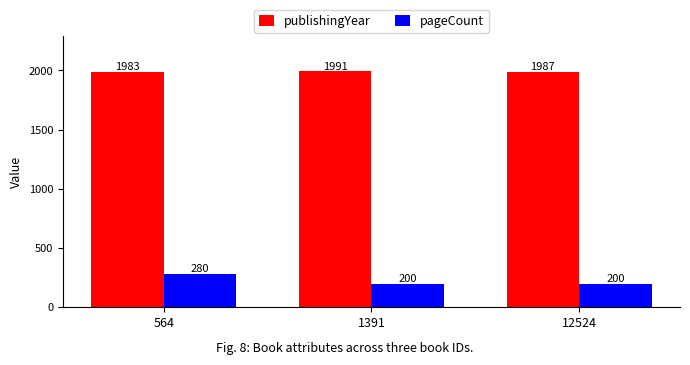

At how many categories does at least one series exceed 980?

3